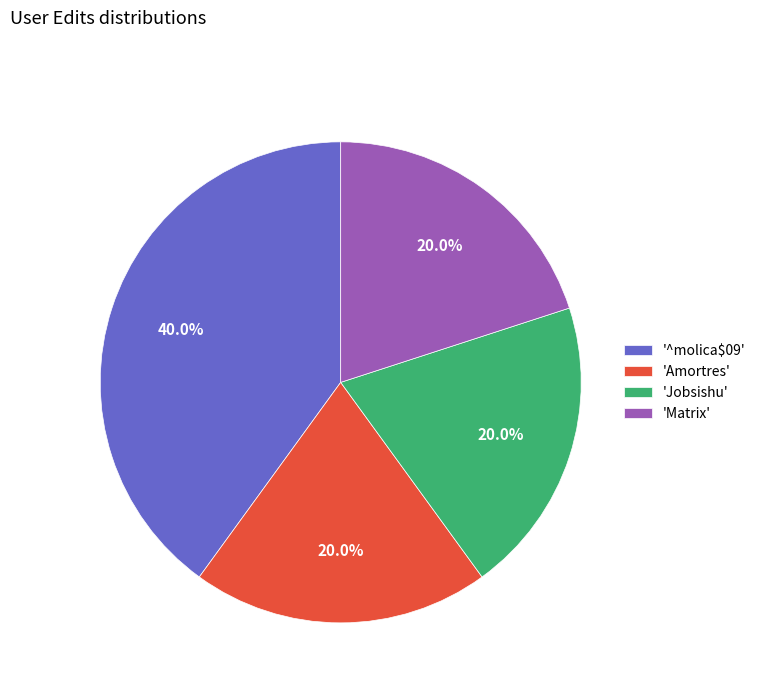

Count the number of slices in the pie.

4